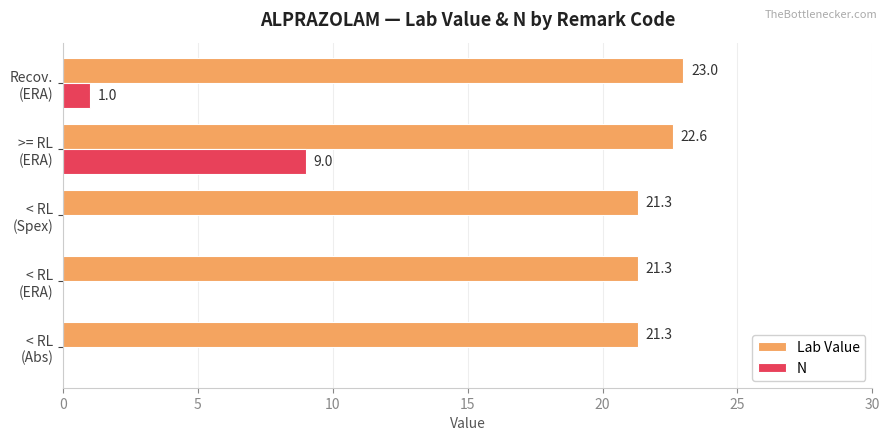

Which series has the largest total across all categories?

Lab Value